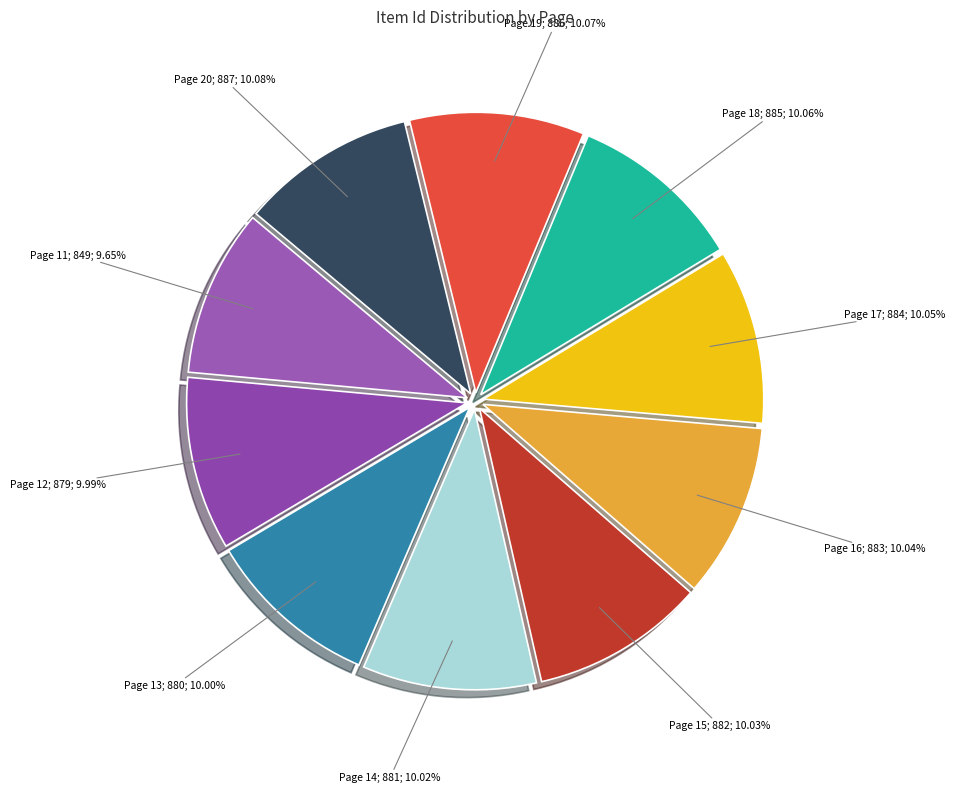

Count the number of slices in the pie.

10